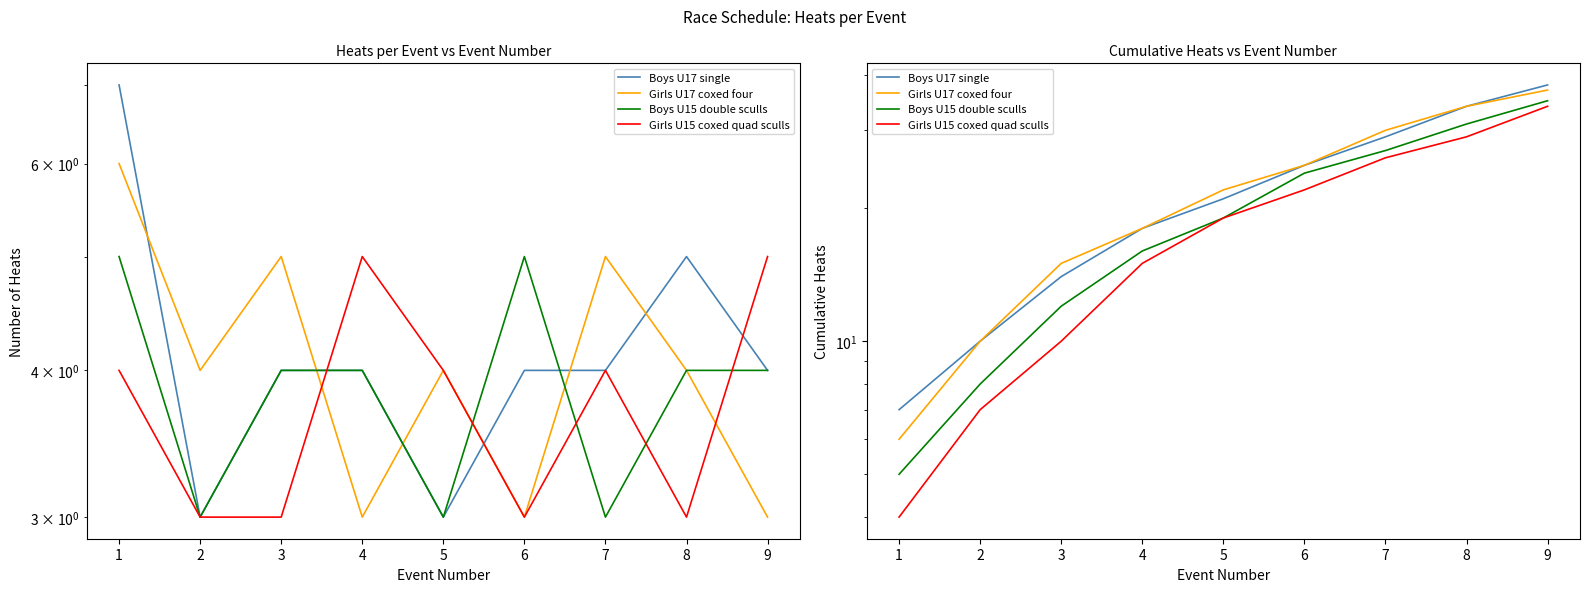

What is the value of the Boys U15 double sculls point at the 2nd from the left?

8